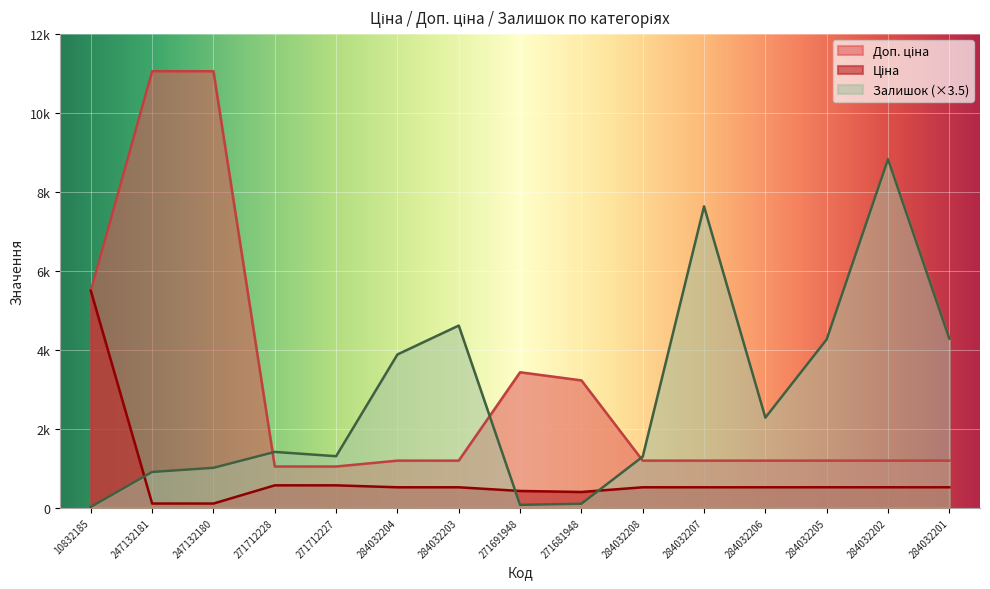

Is it true that Залишок equals 2285.5 at 284032206?

True